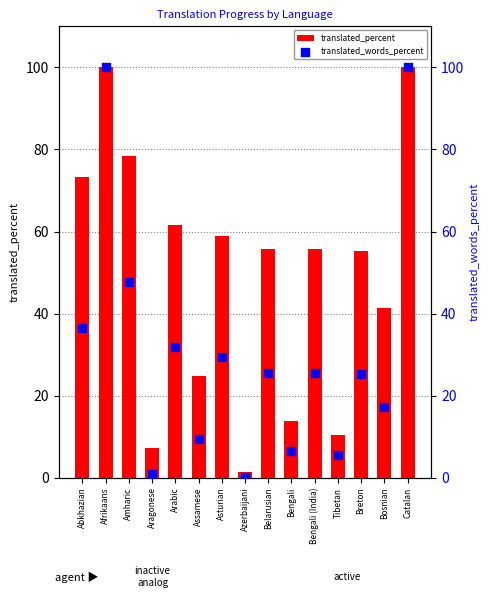

At how many categories does at least one series exceed 16?

11